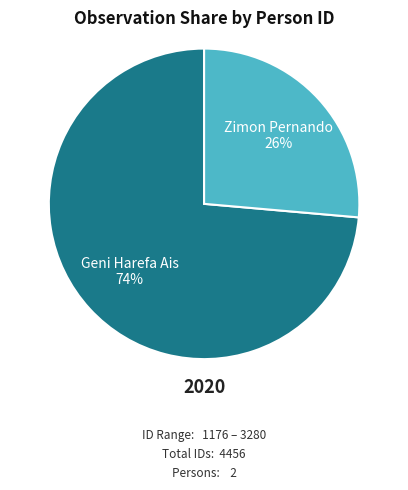

To the nearest percent, what is the average slice percentage?

50%